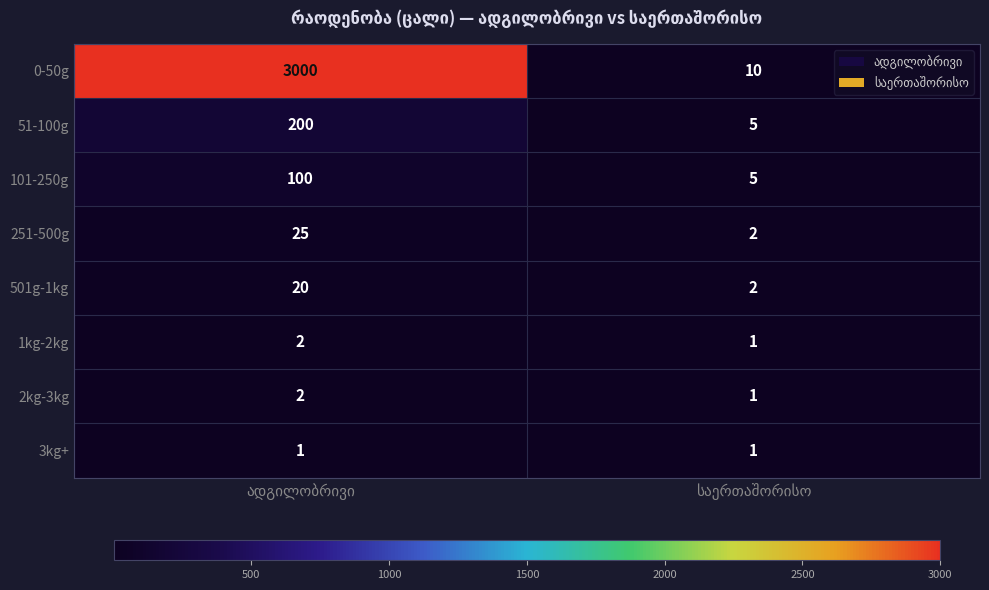

What is the difference between the maximum and minimum values in the 501g-1kg series?

18